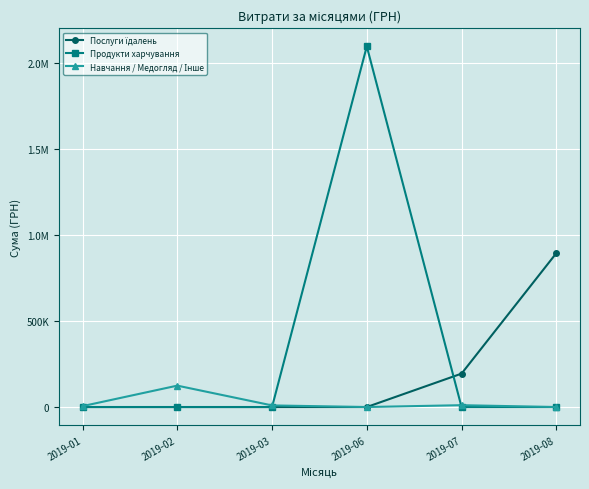

Where is Продукти харчування nearest to the value 1048433?

2019-01